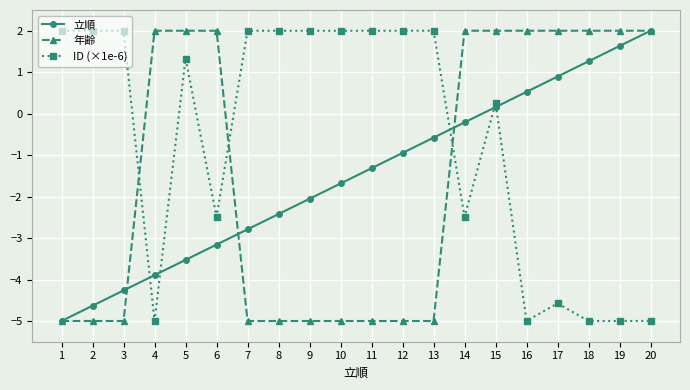

What is the difference between the highest and lowest values at 6?

5.2